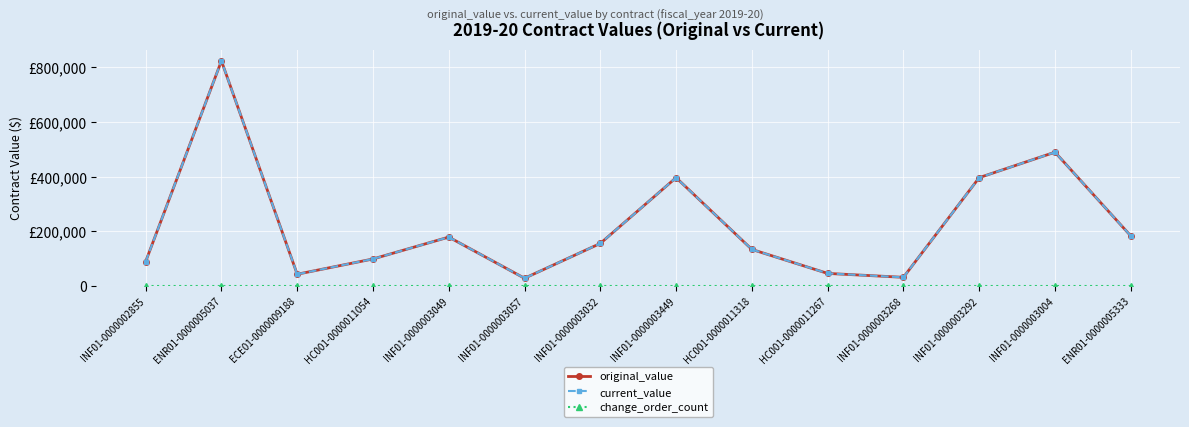

What is the label of the 7th point from the right?

INF01-0000003449